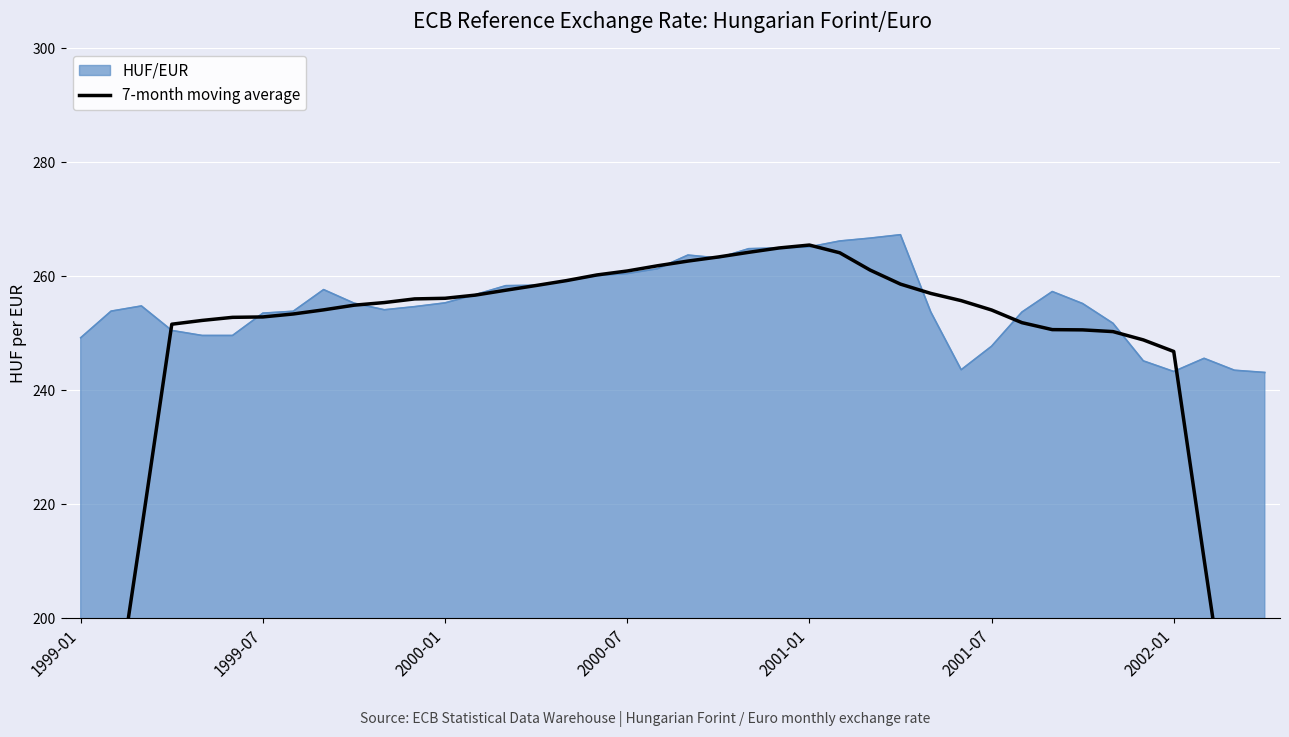

What is the highest value of the HUF/EUR series?

267.3